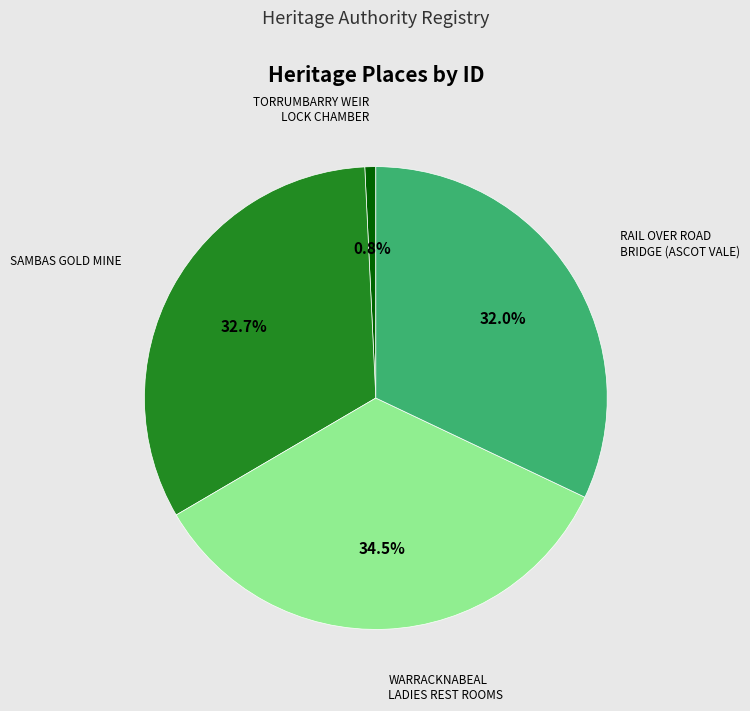

Between TORRUMBARRY WEIR LOCK CHAMBER and SAMBAS GOLD MINE, which is larger?

SAMBAS GOLD MINE